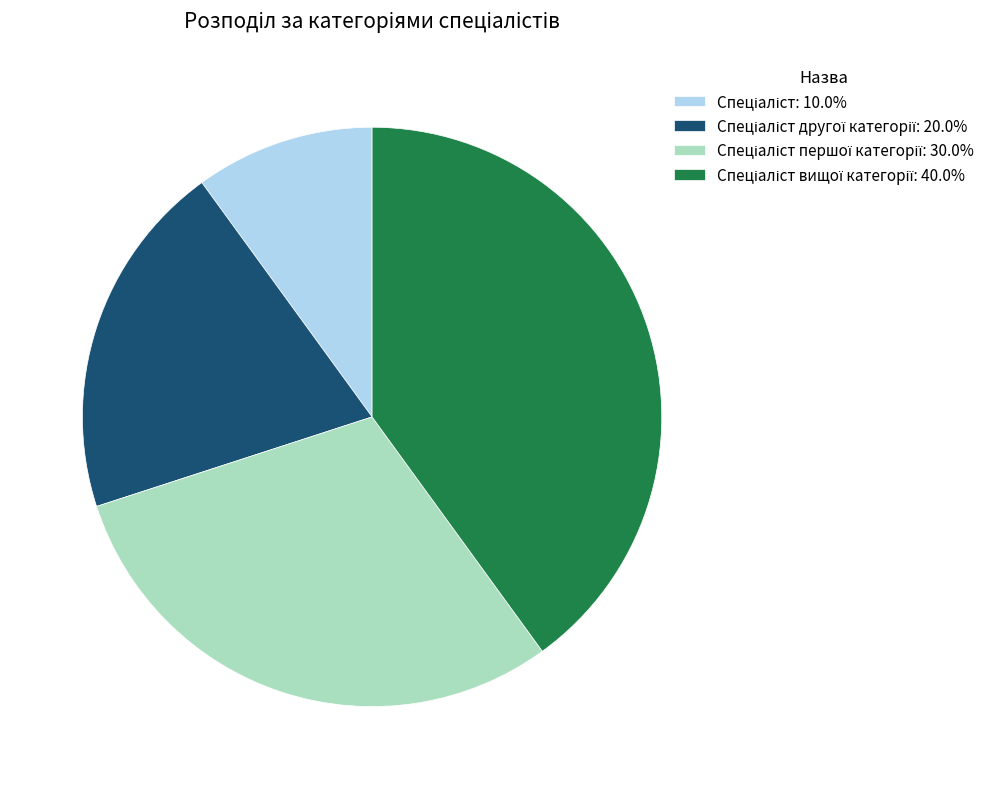

Does any single category account for the majority?

No